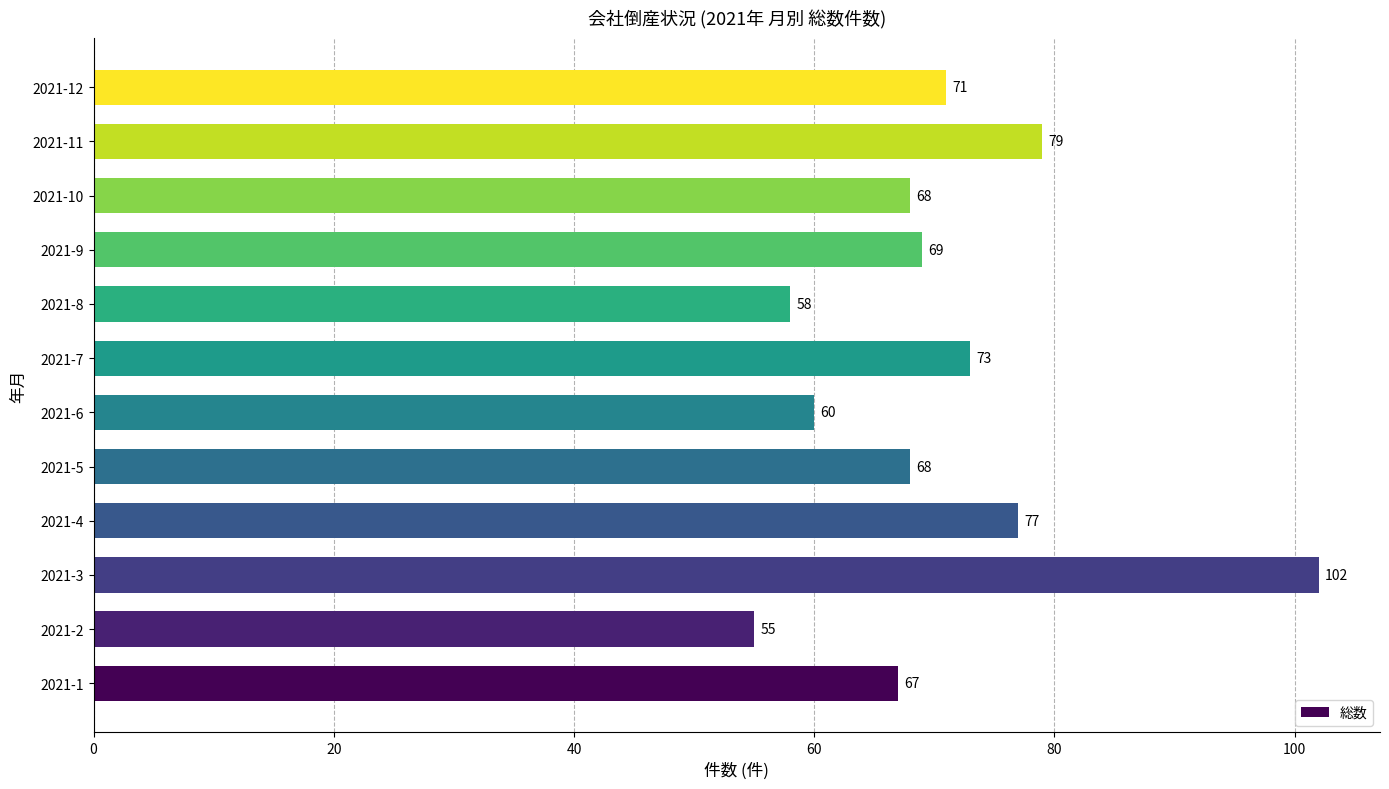

What is the ratio of the value at 2021-12 to the value at 2021-2?

1.3